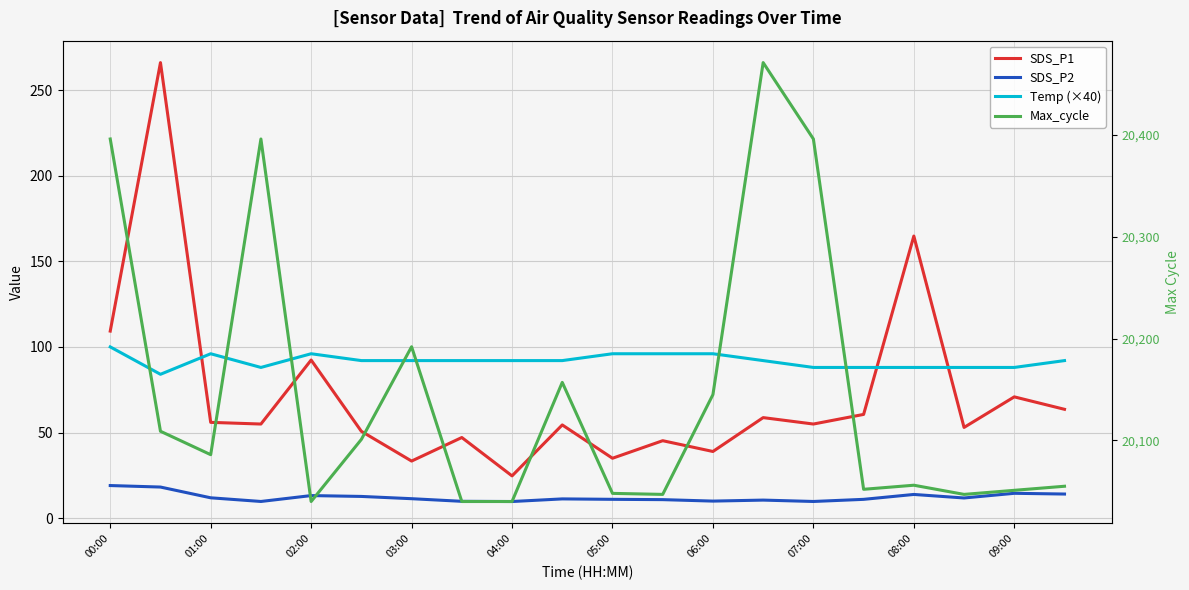

What is the sum of all Temp (×40) values?

1836.0